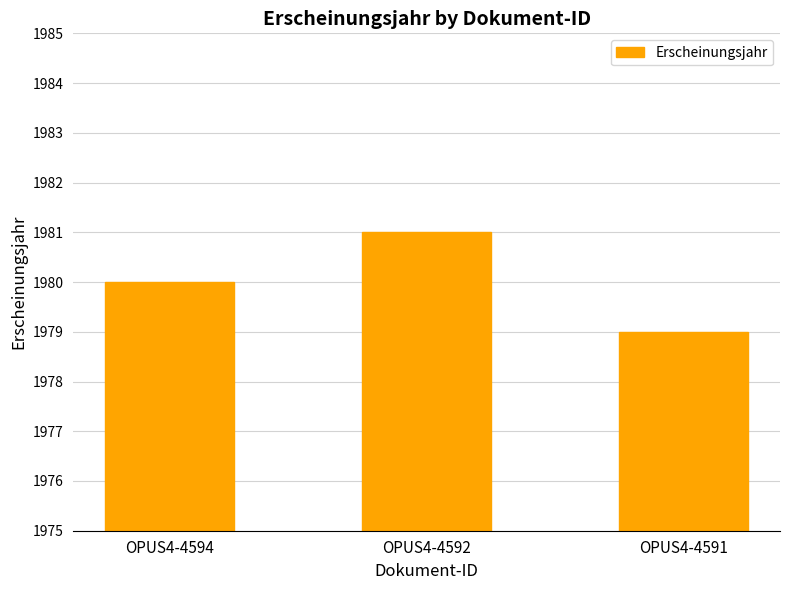

What is the sum of all values?

5940